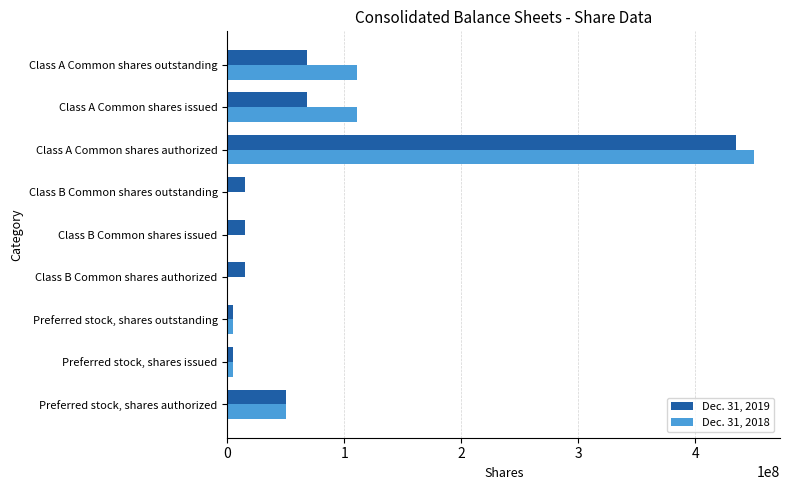

How many data points does each series have?

9